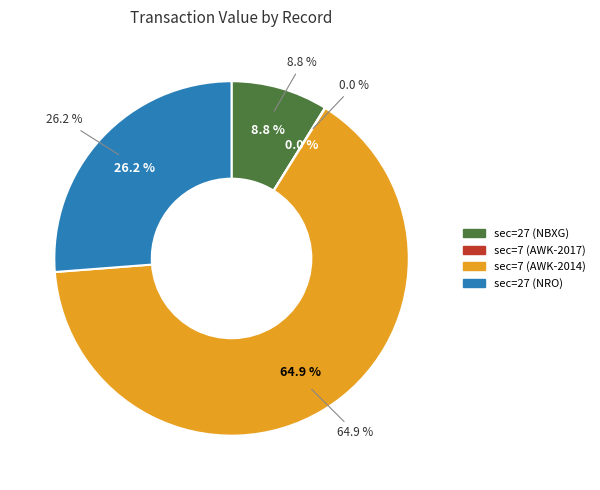

What is the ratio of the value at sec=27 (NRO) to the value at sec=7 (AWK-2014)?

0.4